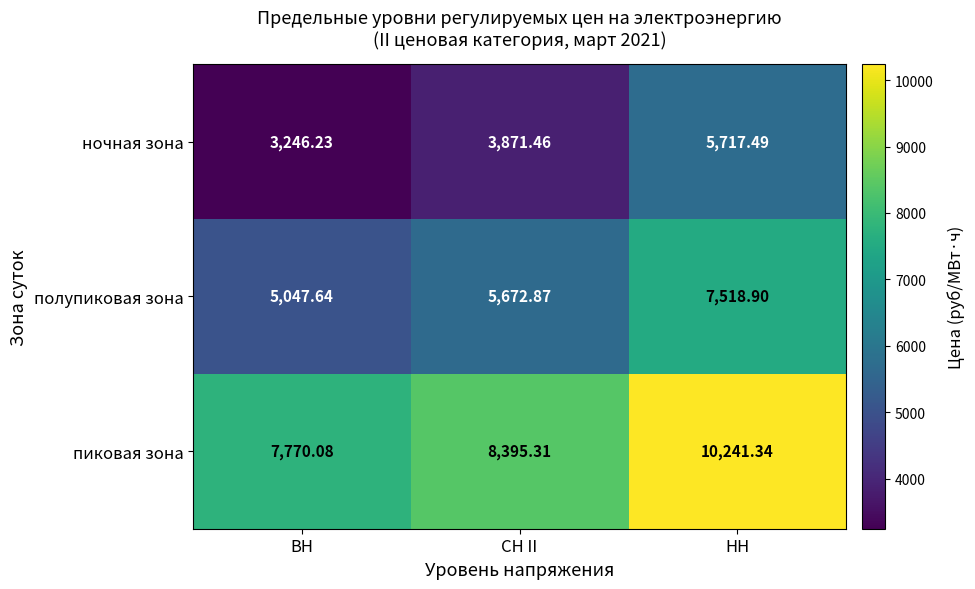

Where is полупиковая зона nearest to the value 6283?

СН II